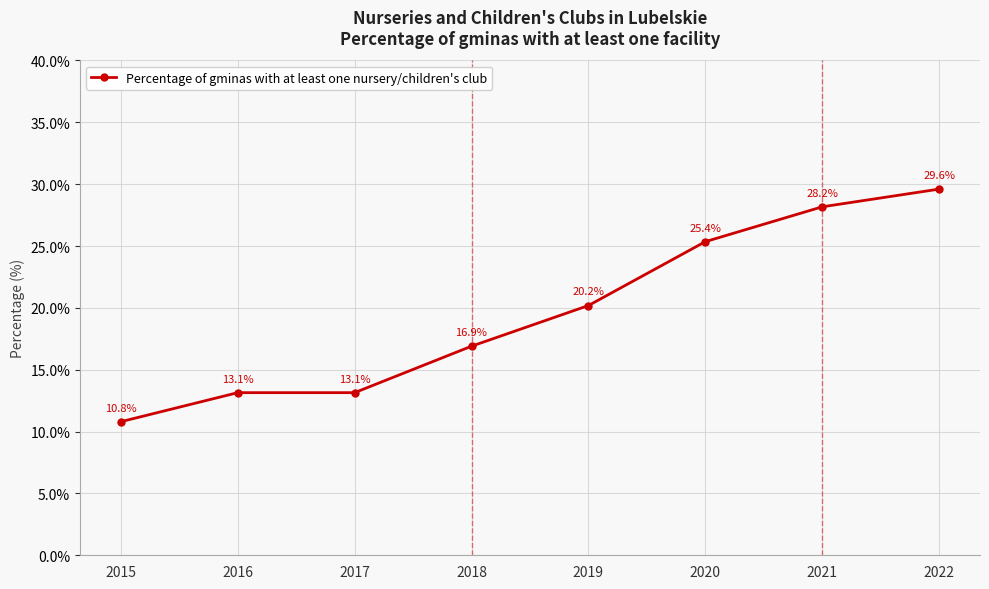

True or false: there are more than 1 points higher than both neighbors.

False